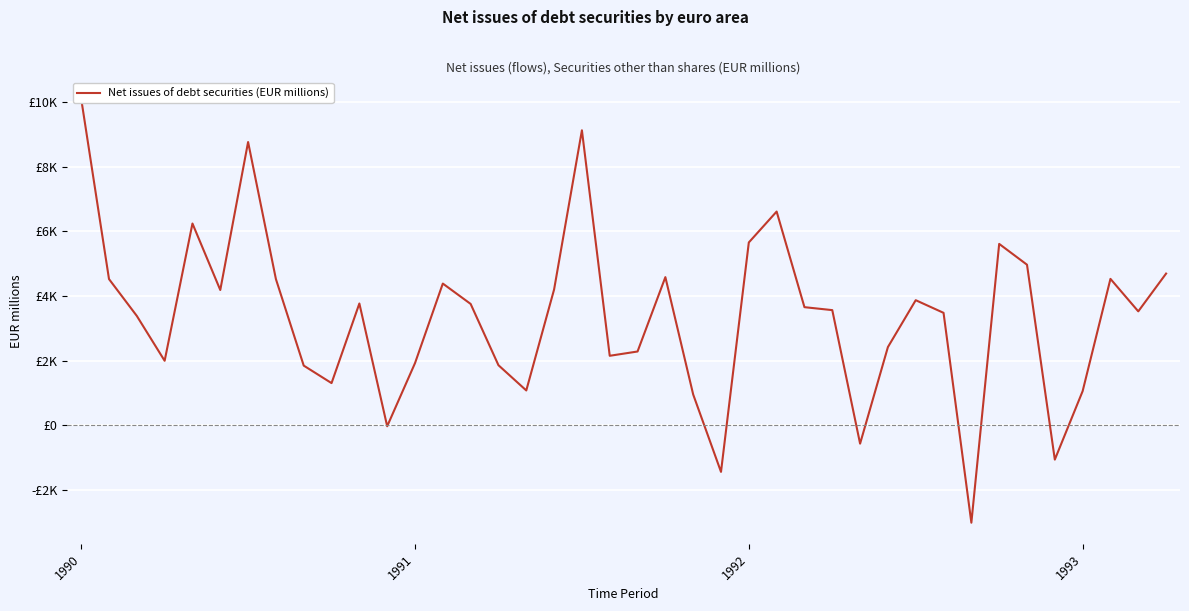

Which label corresponds to the smallest value in the chart?

32